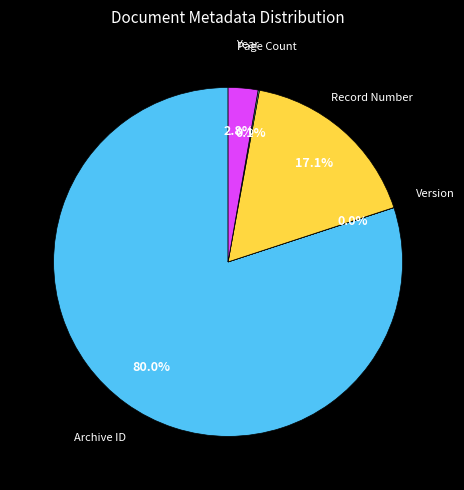

Which slice is the largest?

Archive ID